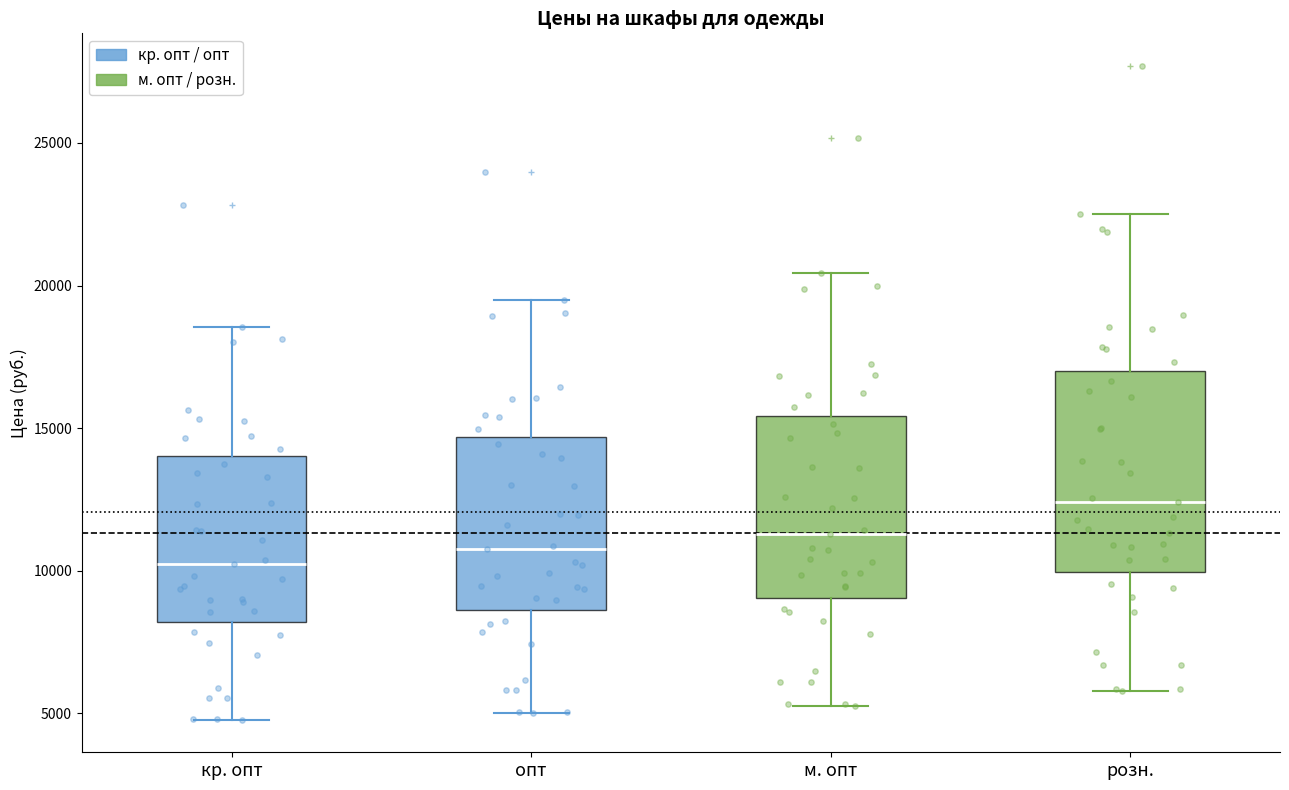

Which box is the tallest, from its lower edge to its upper edge?

розн.